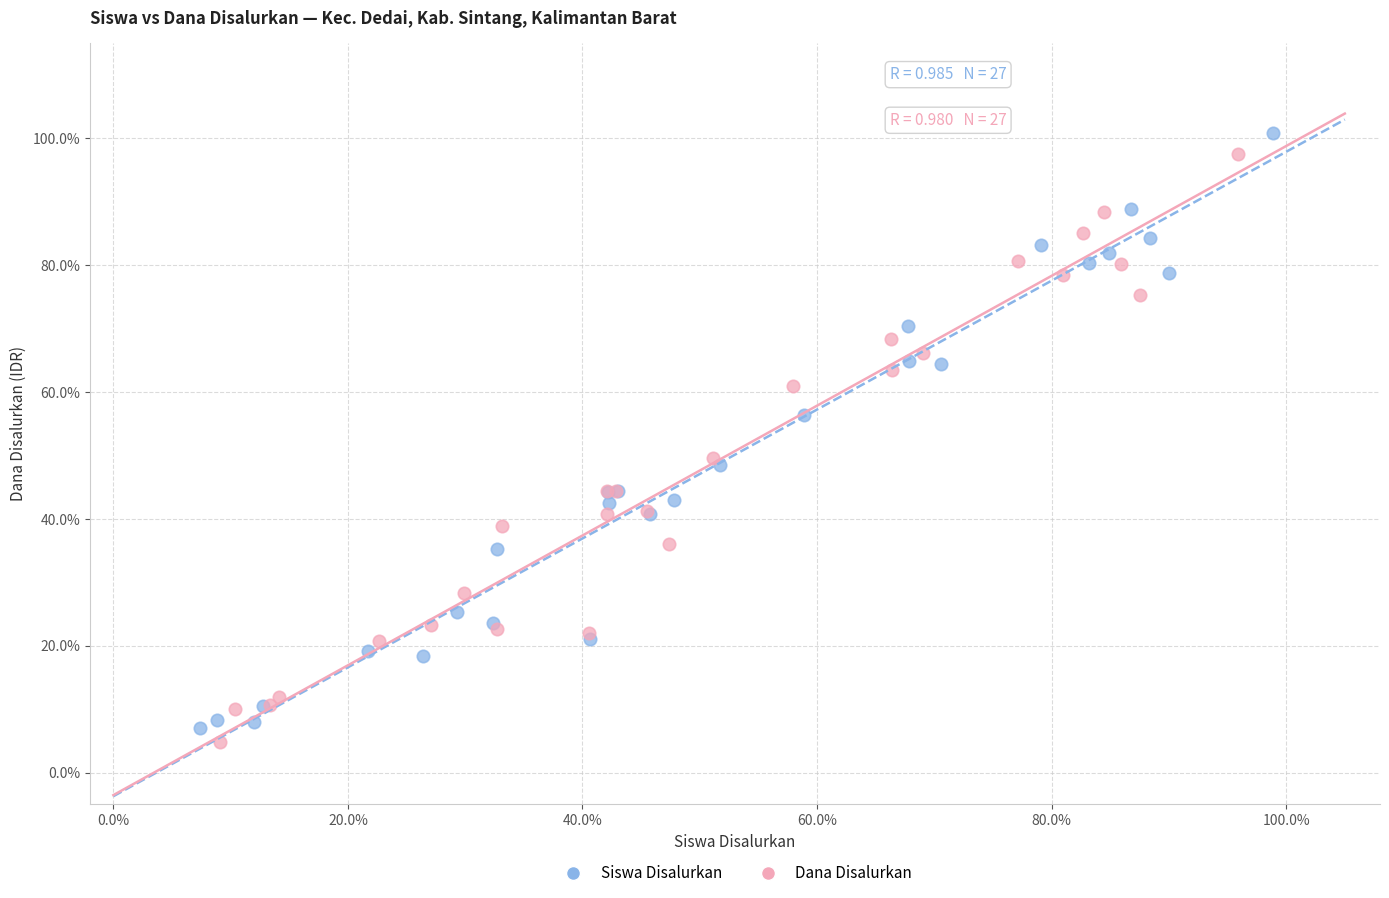

Which series contains the highest Y value?

Siswa Disalurkan